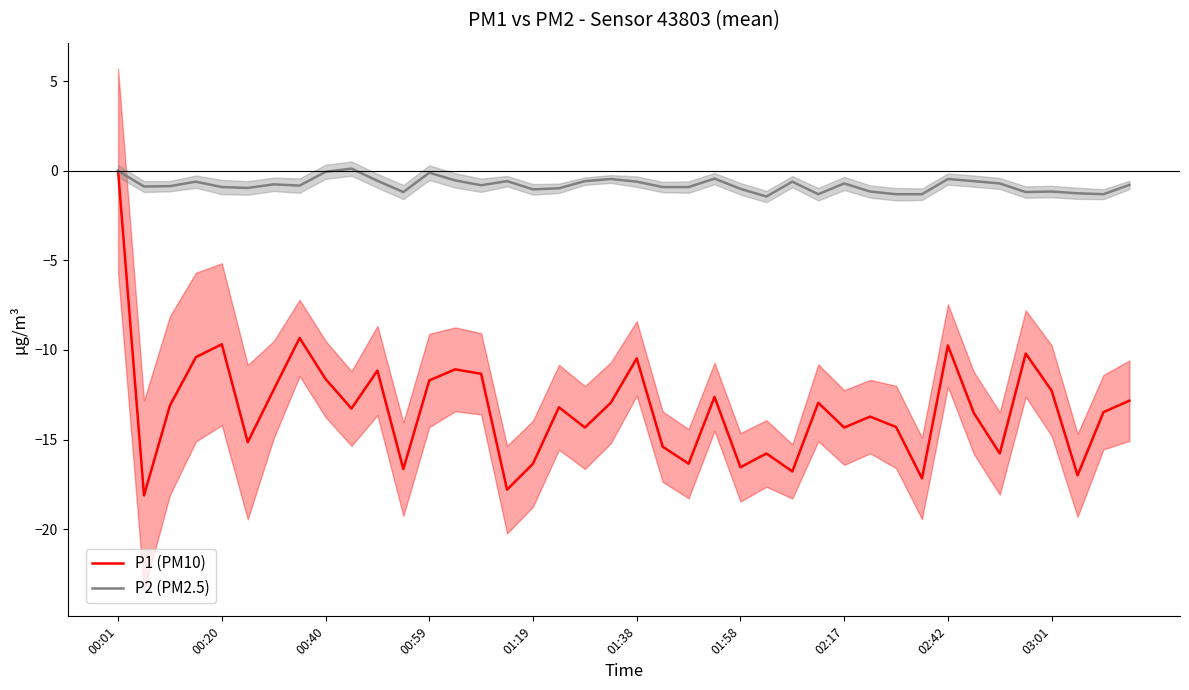

What is the total value across all series at 37?

-18.2